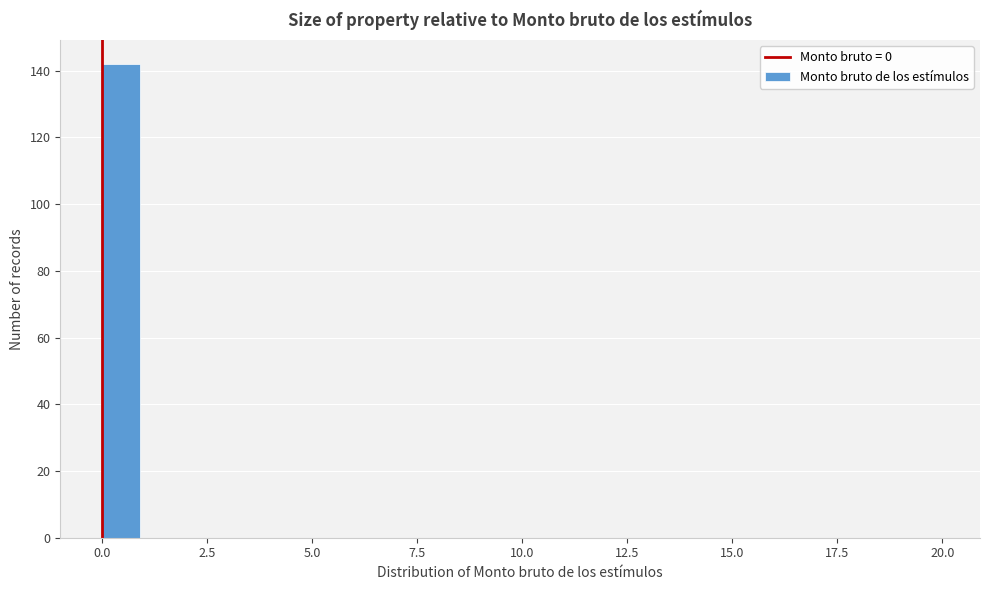

Read against the x-axis, roughly where is the centre of the tallest bar?

0.5